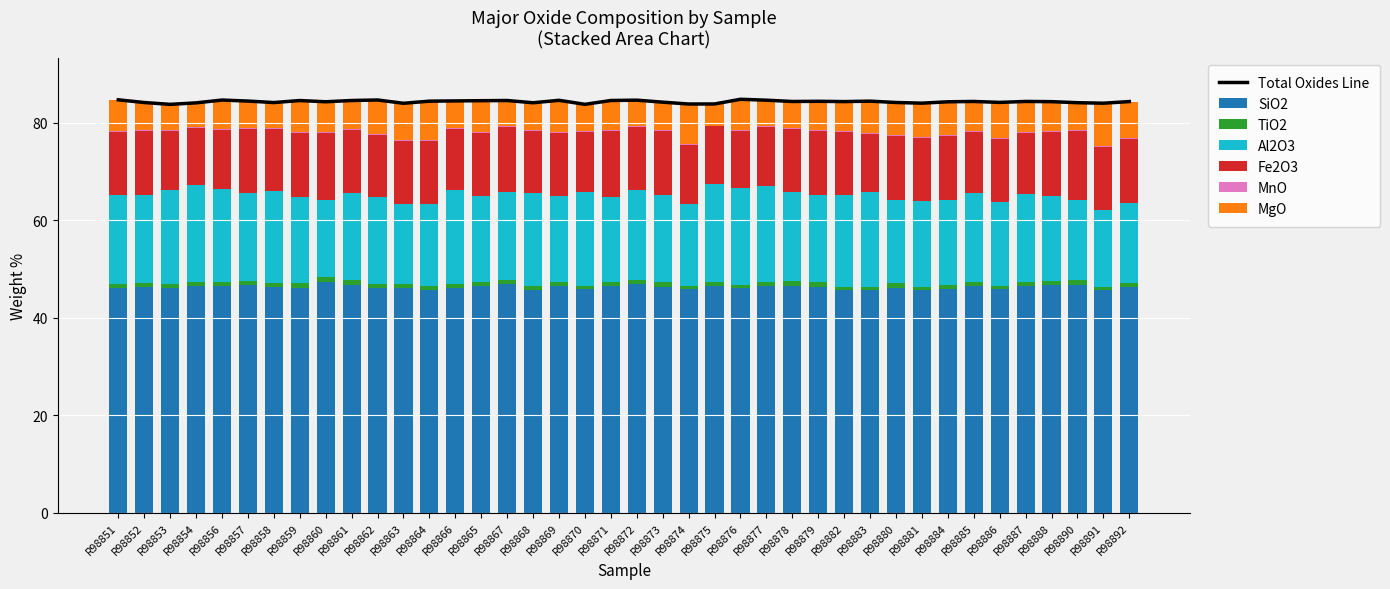

Reading left to right, what are all the values shown in this chart?

SiO2: R98851=46.1	R98852=46.3	R98853=46.1	R98854=46.5	R98856=46.6	R98857=46.7	R98858=46.3	R98859=46.1	R98860=47.3	R98861=46.8	R98862=46.1	R98863=46.1	R98864=45.7	R98866=46.1	R98865=46.4	R98867=46.8	R98868=45.7	R98869=46.6	R98870=45.8	R98871=46.4	R98872=46.9	R98873=46.4	R98874=45.8	R98875=46.5	R98876=46.0	R98877=46.6	R98878=46.6	R98879=46.3	R98882=45.6	R98883=45.7	R98880=46.2	R98881=45.6	R98884=45.9	R98885=46.5	R98886=45.8	R98887=46.6	R98888=46.7	R98890=46.8	R98891=45.7	R98892=46.3
TiO2: R98851=0.8	R98852=0.8	R98853=0.7	R98854=0.7	R98856=0.7	R98857=0.8	R98858=0.8	R98859=0.9	R98860=1.0	R98861=0.9	R98862=0.8	R98863=0.8	R98864=0.8	R98866=0.8	R98865=0.8	R98867=0.8	R98868=0.7	R98869=0.8	R98870=0.7	R98871=0.9	R98872=0.8	R98873=0.9	R98874=0.7	R98875=0.7	R98876=0.7	R98877=0.7	R98878=0.8	R98879=0.9	R98882=0.7	R98883=0.6	R98880=0.9	R98881=0.8	R98884=0.8	R98885=0.8	R98886=0.8	R98887=0.8	R98888=0.9	R98890=1.0	R98891=0.7	R98892=0.8
Al2O3: R98851=18.1	R98852=18.1	R98853=19.3	R98854=20.0	R98856=19.1	R98857=18.1	R98858=18.8	R98859=17.7	R98860=15.8	R98861=17.9	R98862=17.7	R98863=16.5	R98864=16.8	R98866=19.3	R98865=17.8	R98867=18.2	R98868=19.2	R98869=17.5	R98870=19.3	R98871=17.5	R98872=18.4	R98873=17.9	R98874=16.7	R98875=20.2	R98876=19.8	R98877=19.6	R98878=18.3	R98879=17.9	R98882=18.9	R98883=19.4	R98880=17.1	R98881=17.5	R98884=17.5	R98885=18.3	R98886=17.1	R98887=18.0	R98888=17.3	R98890=16.3	R98891=15.8	R98892=16.4
Fe2O3: R98851=13.0	R98852=13.1	R98853=12.1	R98854=11.7	R98856=12.1	R98857=13.1	R98858=12.8	R98859=13.1	R98860=13.8	R98861=13.0	R98862=12.8	R98863=12.9	R98864=12.9	R98866=12.5	R98865=12.8	R98867=13.2	R98868=12.6	R98869=13.0	R98870=12.3	R98871=13.5	R98872=13.0	R98873=13.2	R98874=12.2	R98875=11.8	R98876=11.8	R98877=12.2	R98878=13.0	R98879=13.2	R98882=12.9	R98883=11.9	R98880=13.2	R98881=12.9	R98884=13.1	R98885=12.5	R98886=12.9	R98887=12.6	R98888=13.3	R98890=14.2	R98891=12.8	R98892=13.0
MnO: R98851=0.2	R98852=0.2	R98853=0.2	R98854=0.2	R98856=0.2	R98857=0.2	R98858=0.2	R98859=0.2	R98860=0.2	R98861=0.2	R98862=0.2	R98863=0.2	R98864=0.2	R98866=0.2	R98865=0.2	R98867=0.2	R98868=0.2	R98869=0.2	R98870=0.2	R98871=0.2	R98872=0.2	R98873=0.2	R98874=0.2	R98875=0.2	R98876=0.2	R98877=0.2	R98878=0.2	R98879=0.2	R98882=0.2	R98883=0.2	R98880=0.2	R98881=0.2	R98884=0.2	R98885=0.2	R98886=0.2	R98887=0.2	R98888=0.2	R98890=0.2	R98891=0.2	R98892=0.2
MgO: R98851=6.4	R98852=5.6	R98853=5.3	R98854=4.9	R98856=6.0	R98857=5.5	R98858=5.2	R98859=6.5	R98860=6.1	R98861=5.8	R98862=7.0	R98863=7.5	R98864=8.0	R98866=5.5	R98865=6.5	R98867=5.3	R98868=5.6	R98869=6.5	R98870=5.4	R98871=6.1	R98872=5.3	R98873=5.7	R98874=8.2	R98875=4.4	R98876=6.2	R98877=5.3	R98878=5.4	R98879=5.8	R98882=6.0	R98883=6.5	R98880=6.7	R98881=7.0	R98884=6.8	R98885=6.1	R98886=7.3	R98887=6.2	R98888=5.9	R98890=5.7	R98891=8.8	R98892=7.6